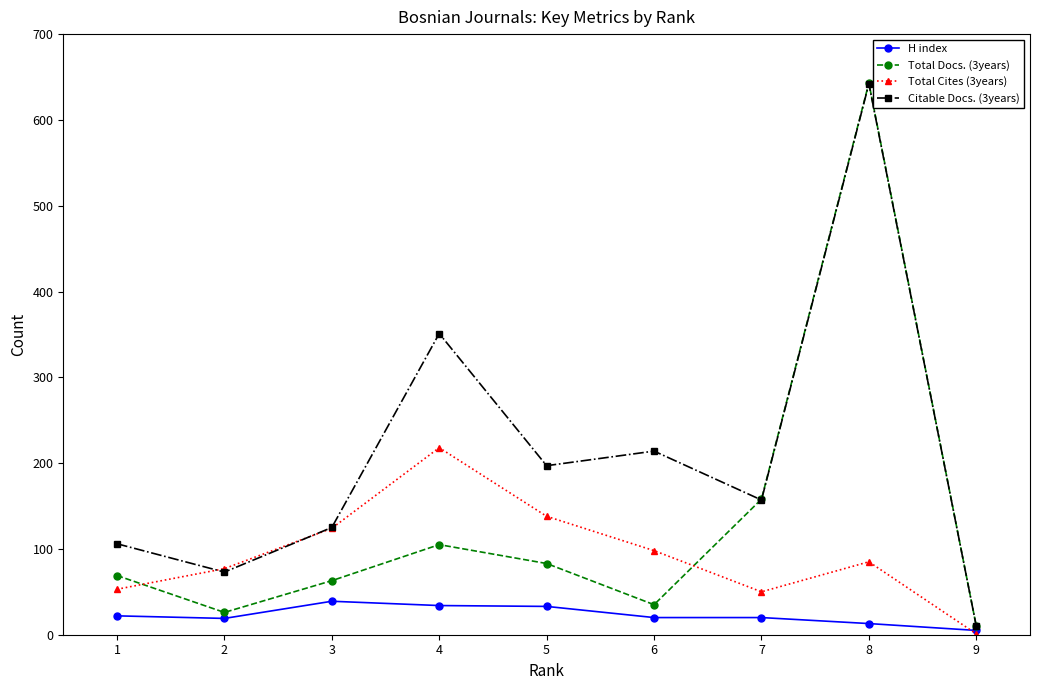

How many lines are shown in the chart?

4